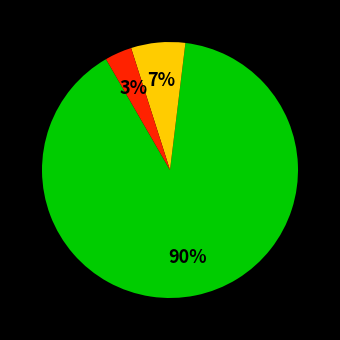

Is there a majority slice in this chart?

Yes